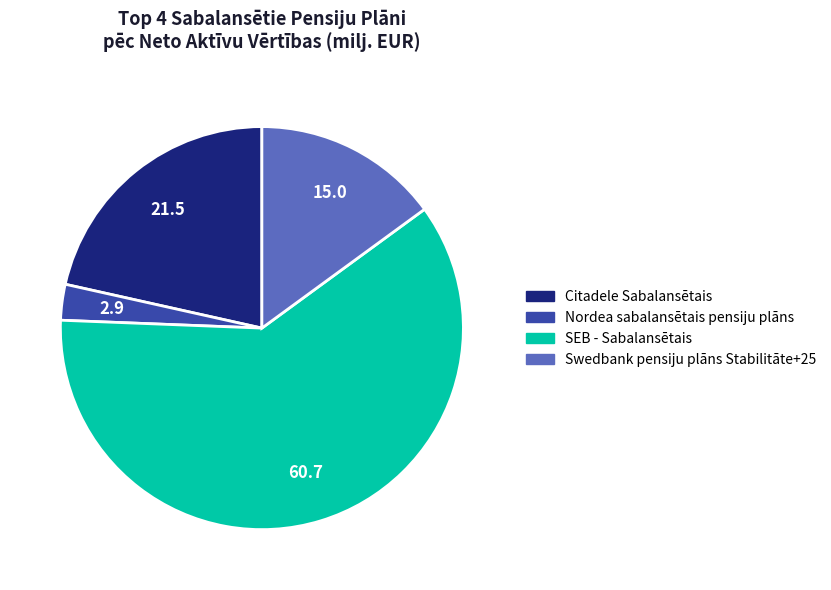

What is the largest slice in the pie chart?

SEB - Sabalansētais